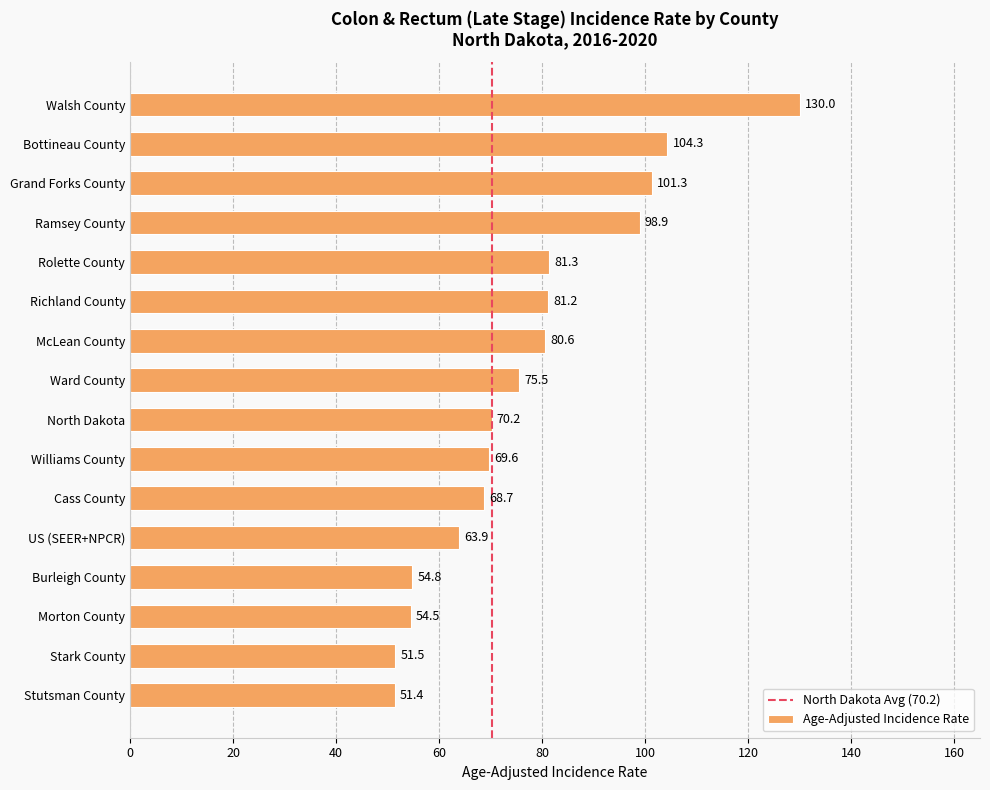

Approximately how many times larger is the value at North Dakota compared to Grand Forks County?

0.7